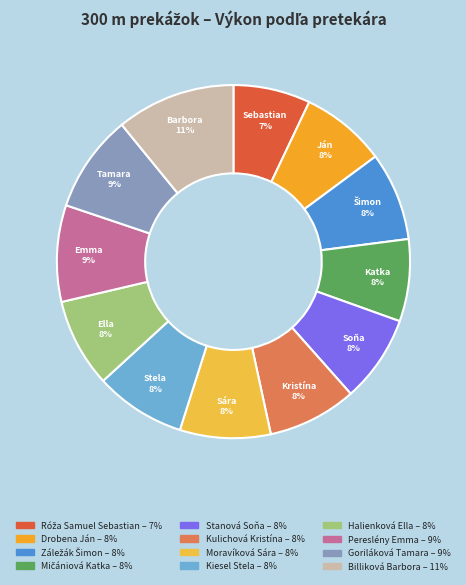

The Halienková Ella slice represents 8% of the pie. True or false?

True